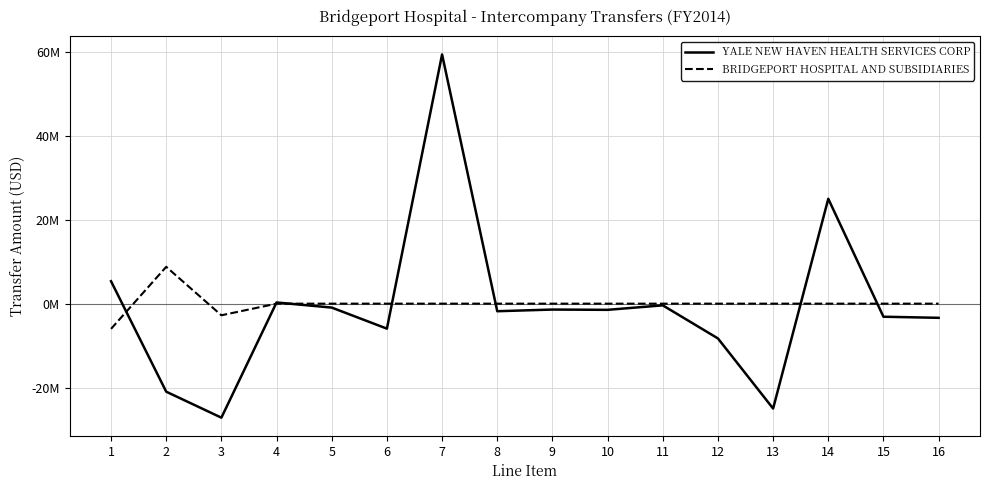

Which series ends up on top after the final intersection of YALE NEW HAVEN HEALTH SERVICES CORP and BRIDGEPORT HOSPITAL AND SUBSIDIARIES?

BRIDGEPORT HOSPITAL AND SUBSIDIARIES